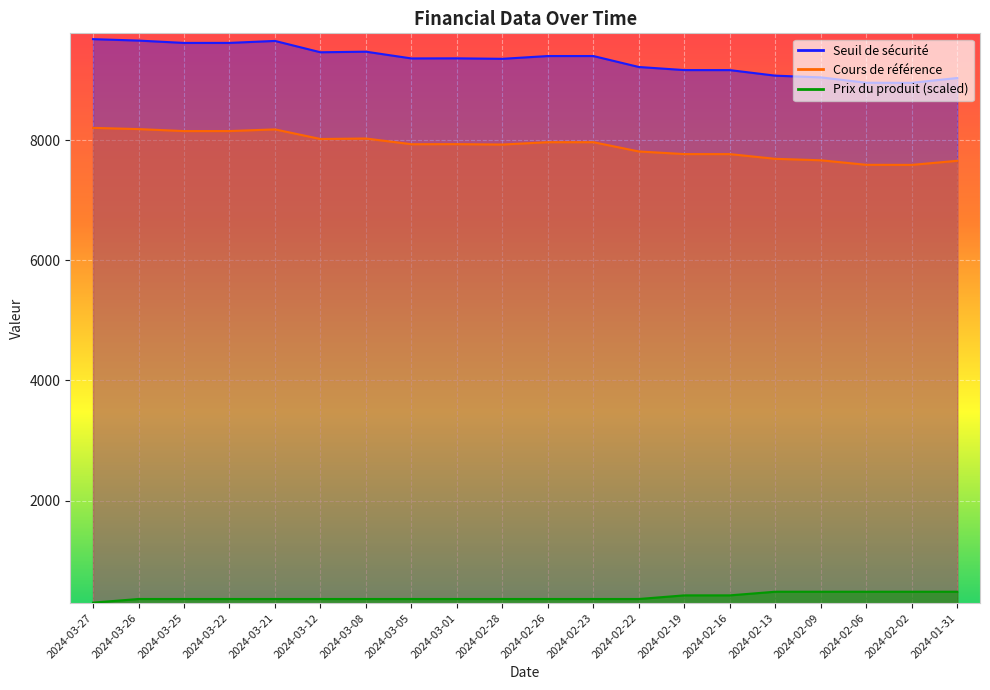

Which series has the largest range (max minus min)?

Seuil de sécurité